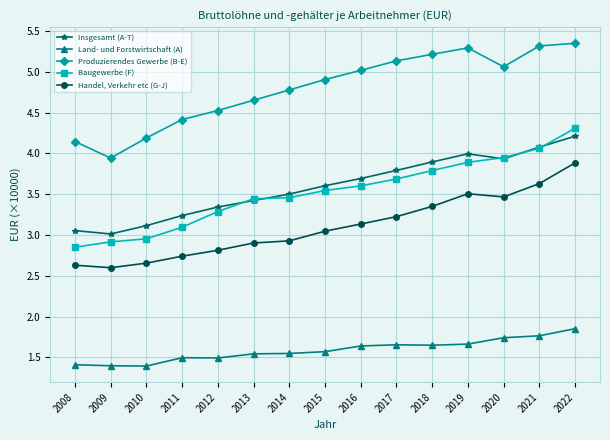

What are all the series names shown in the legend?

Insgesamt (A-T), Land- und Forstwirtschaft (A), Produzierendes Gewerbe (B-E), Baugewerbe (F), Handel, Verkehr etc (G-J)